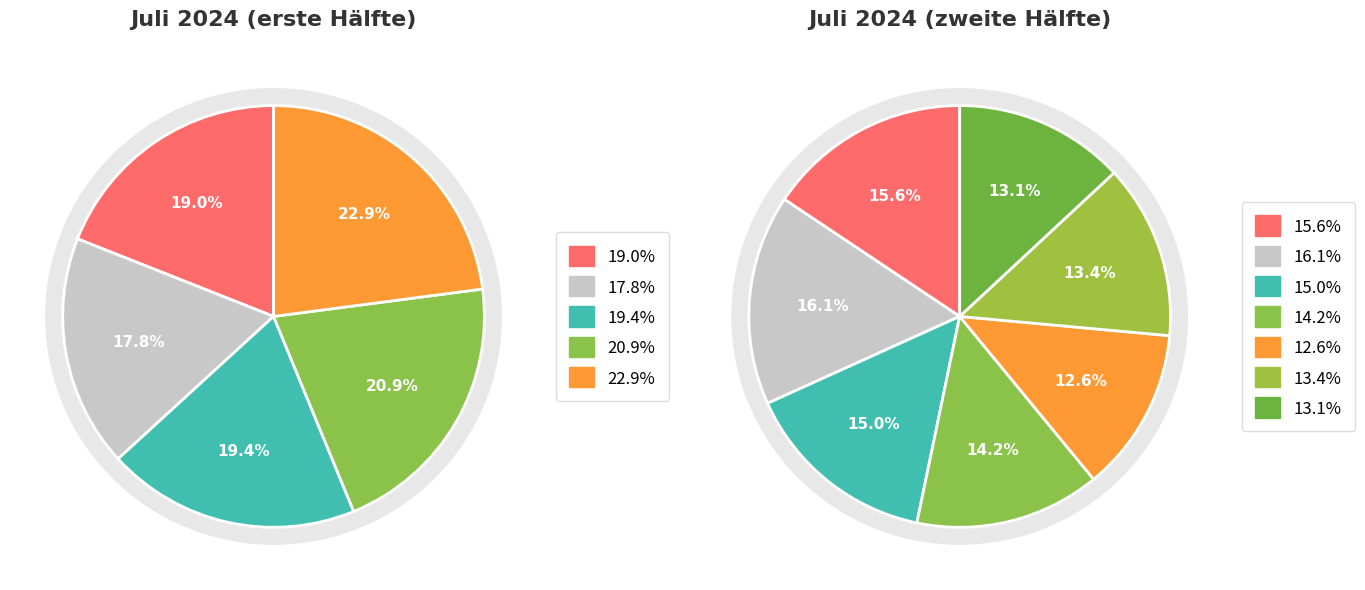

Is 2024-07-22 the majority of the pie?

No